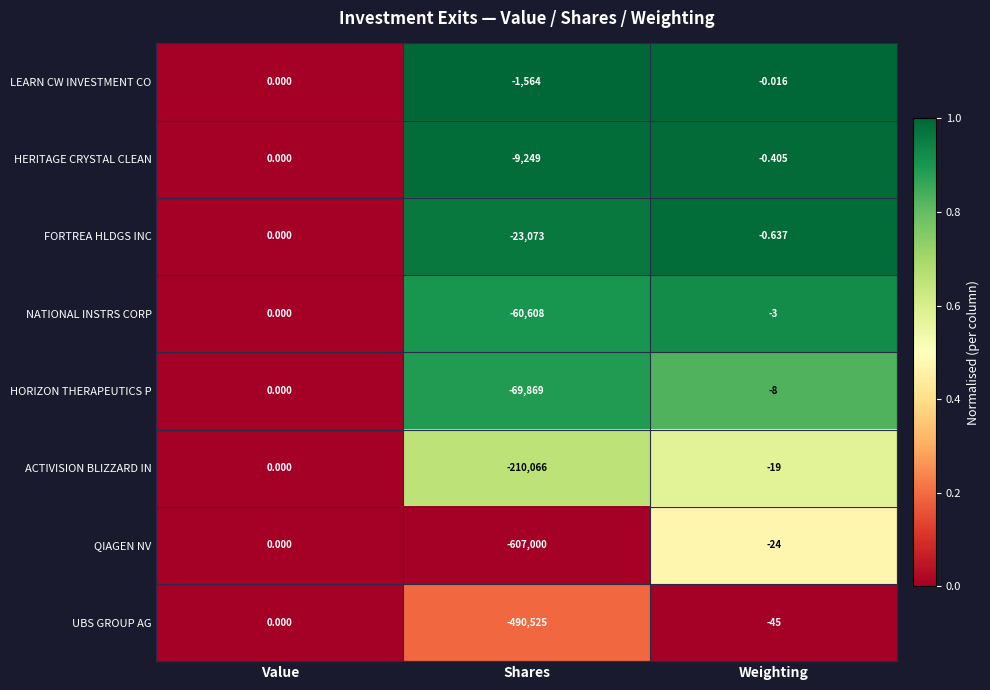

What is the spread (max minus min) of values at Shares?

605436.0